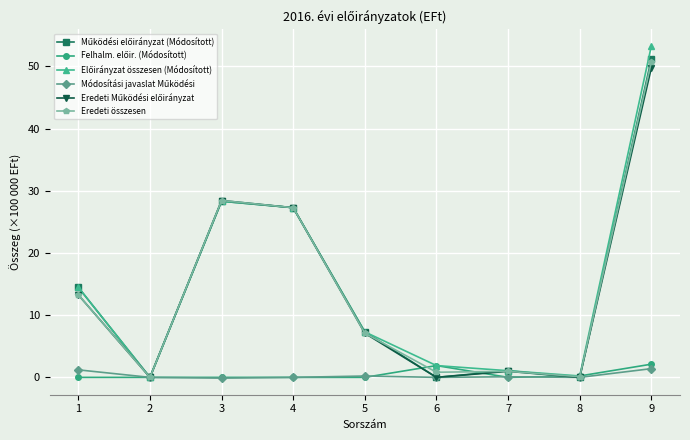

What is the maximum value shown in the chart?

53.3